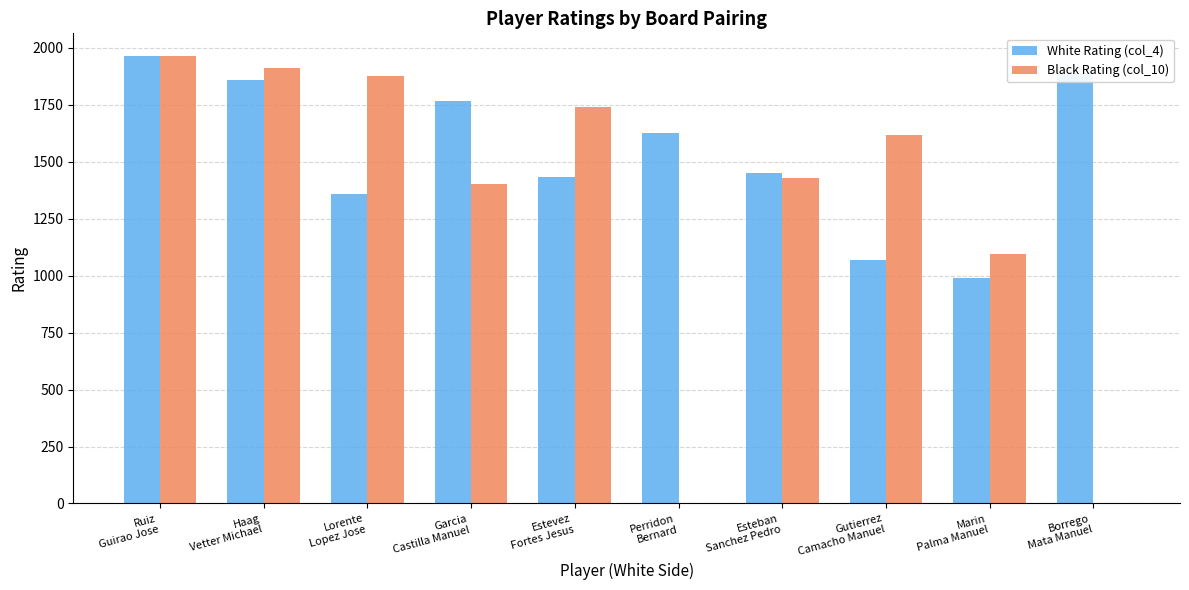

How many groups of bars are there?

10